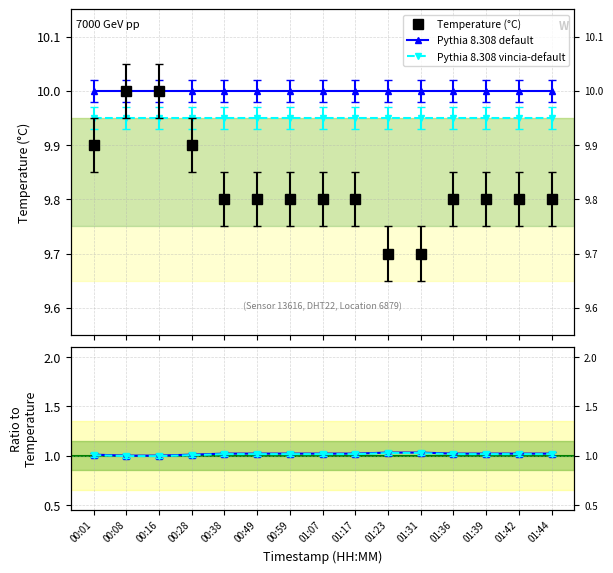

Between 01:17 and 01:44, which series saw the biggest shift?

Temperature (°C)